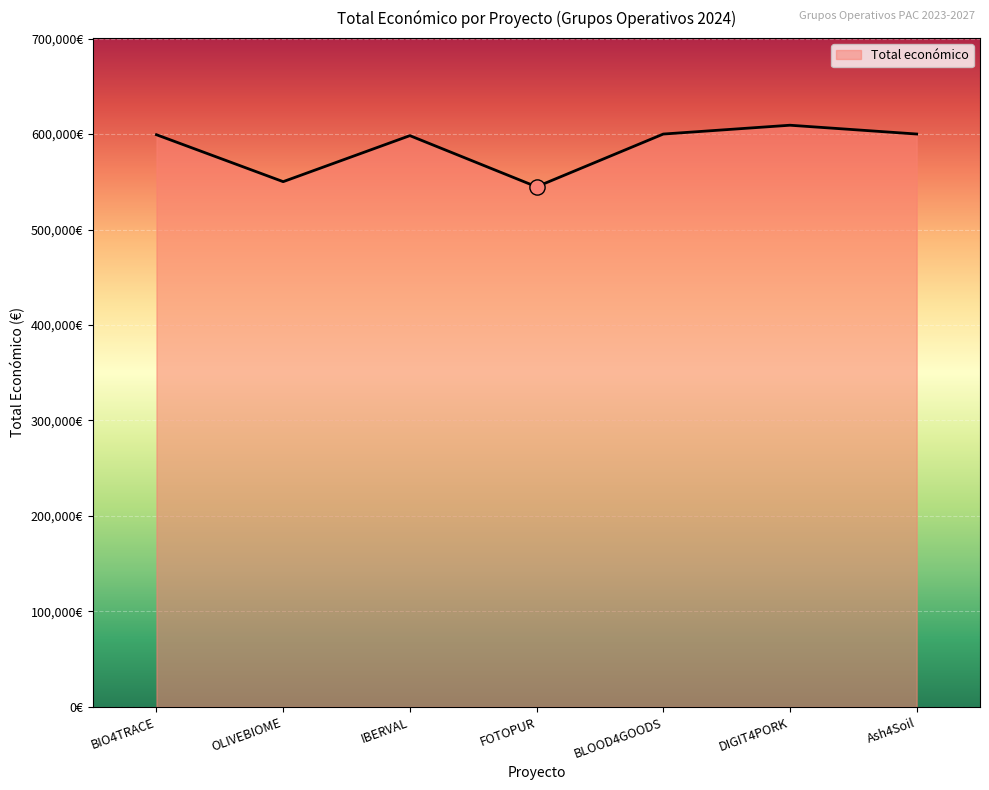

What is the ratio of the value at IBERVAL to the value at DIGIT4PORK?

1.0